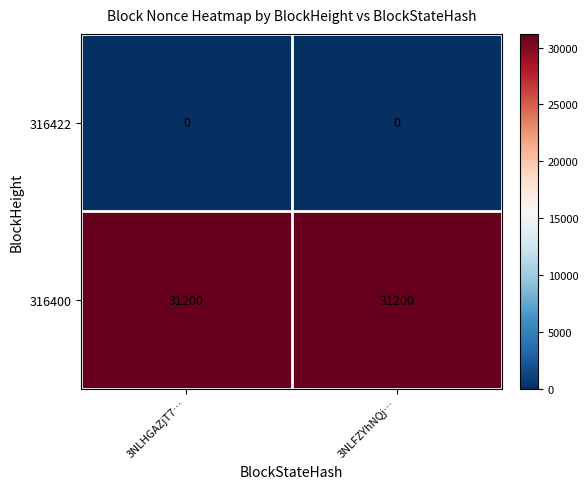

Reading left to right, what are all the values shown in this chart?

316422: 3NLHGAZjT7…=0	3NLFZYhNQj…=0
316400: 3NLHGAZjT7…=31200	3NLFZYhNQj…=31200